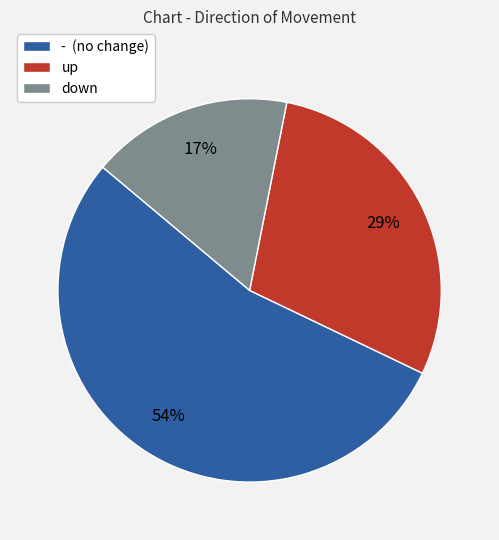

Is the sum of - (no change) and up greater than half?

Yes